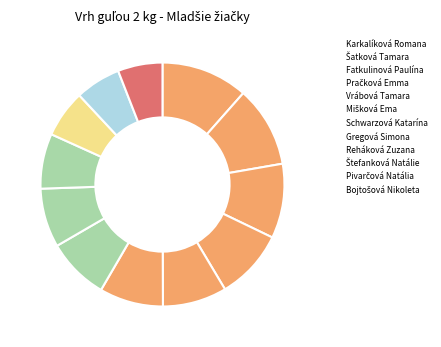

How many segments does this pie chart have?

12